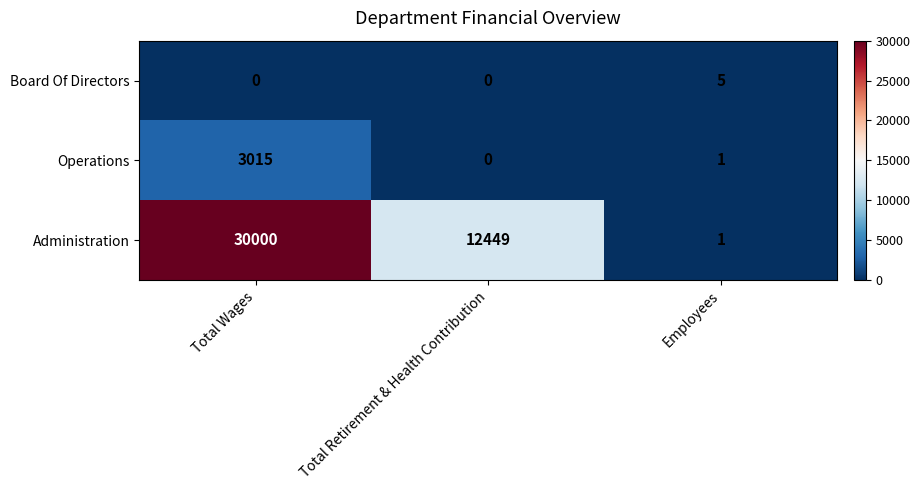

At which category does the chart reach its peak across all series?

Total Wages